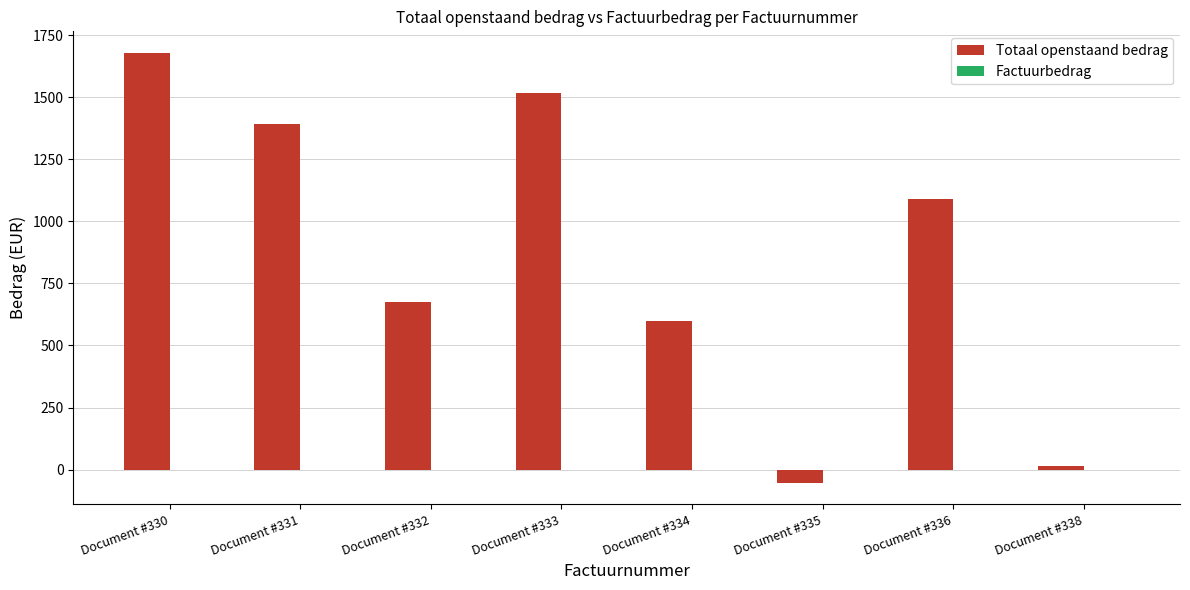

Reading left to right, extract all data points from this chart.

Document #330=1679	Document #331=1393	Document #332=676	Document #333=1516	Document #334=598	Document #335=-53	Document #336=1089	Document #338=15